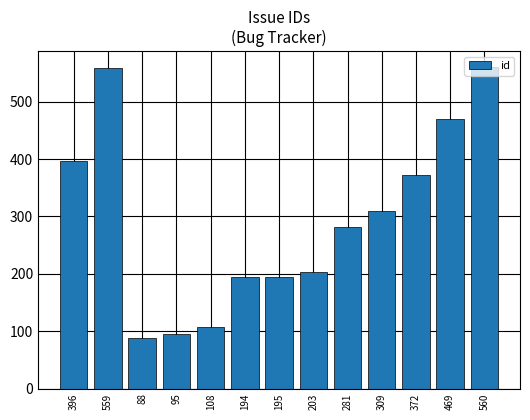

What is the change in value from 396 to 469?

+73